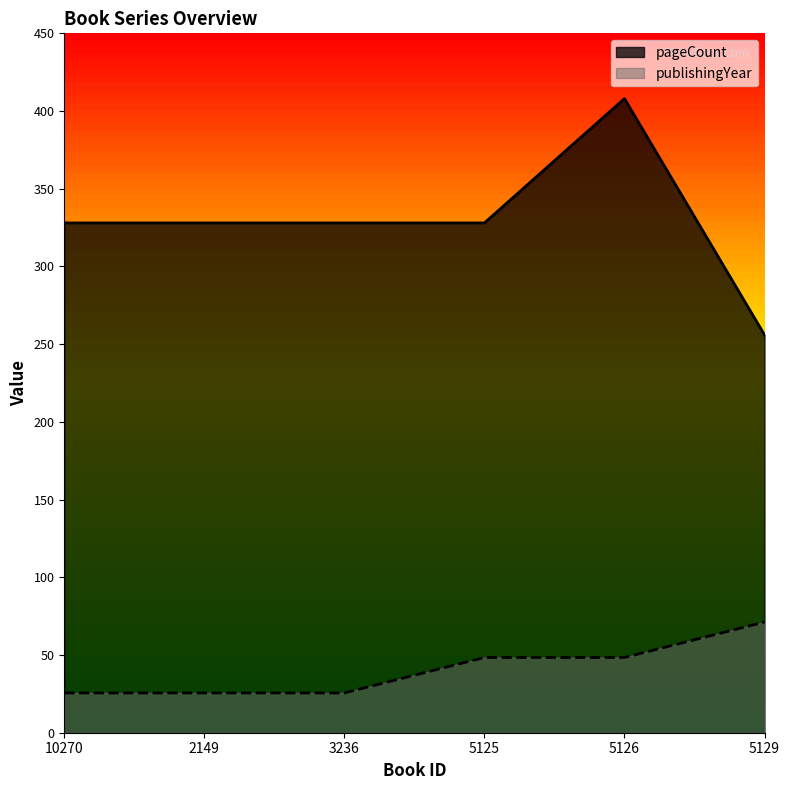

At which category is the sum across all series the highest?

5126